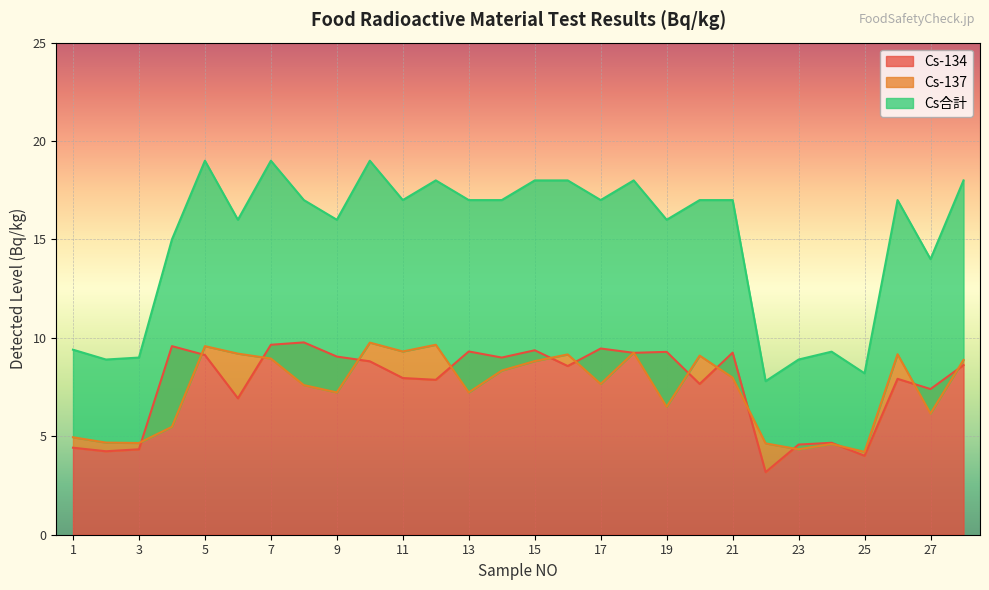

What is the total value across all series at 12?

35.5